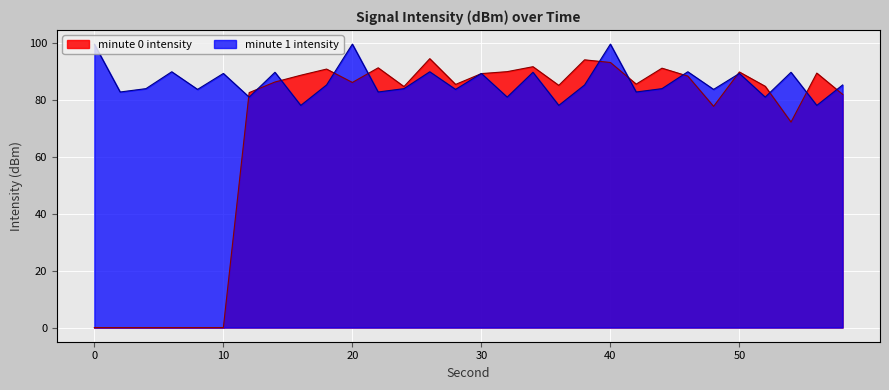

Which series ends up on top after the final intersection of intensity(dBm) min0 and intensity(dBm) min1?

intensity(dBm) min1